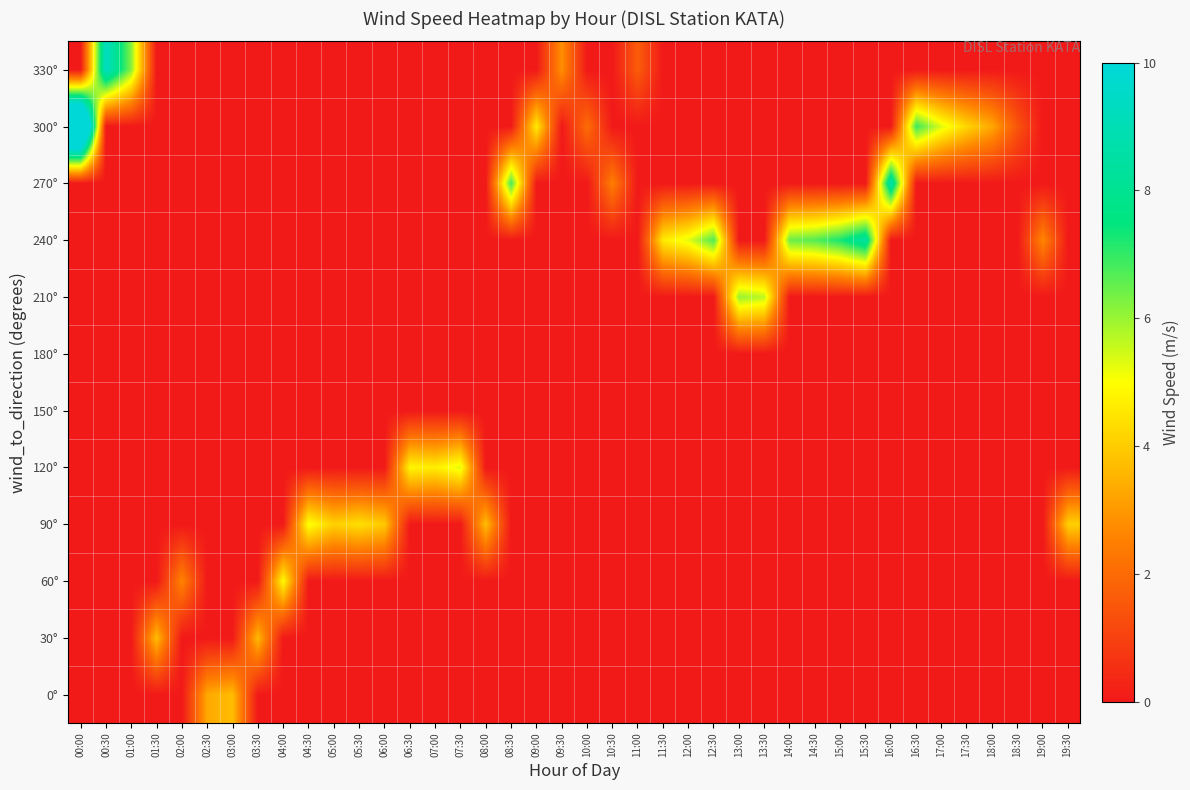

At which category is the sum across all series the highest?

00:00